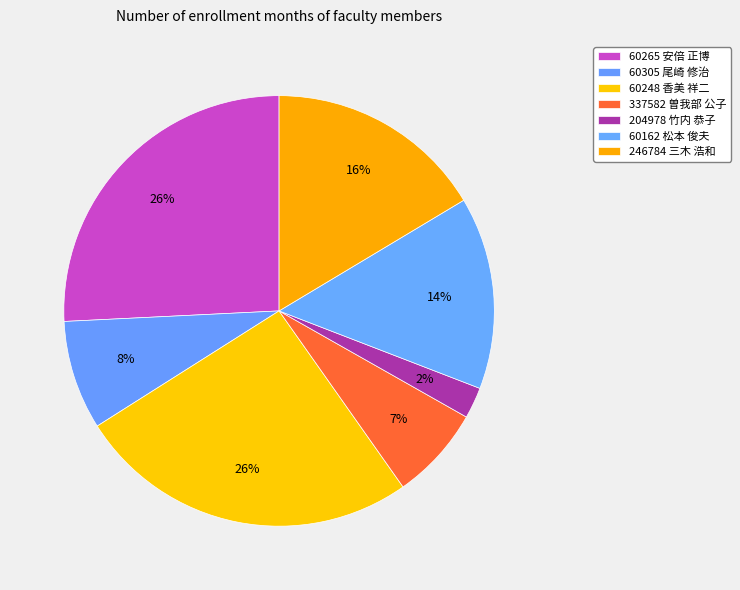

True or false: 60248 香美 祥二 accounts for 26% of the total.

True